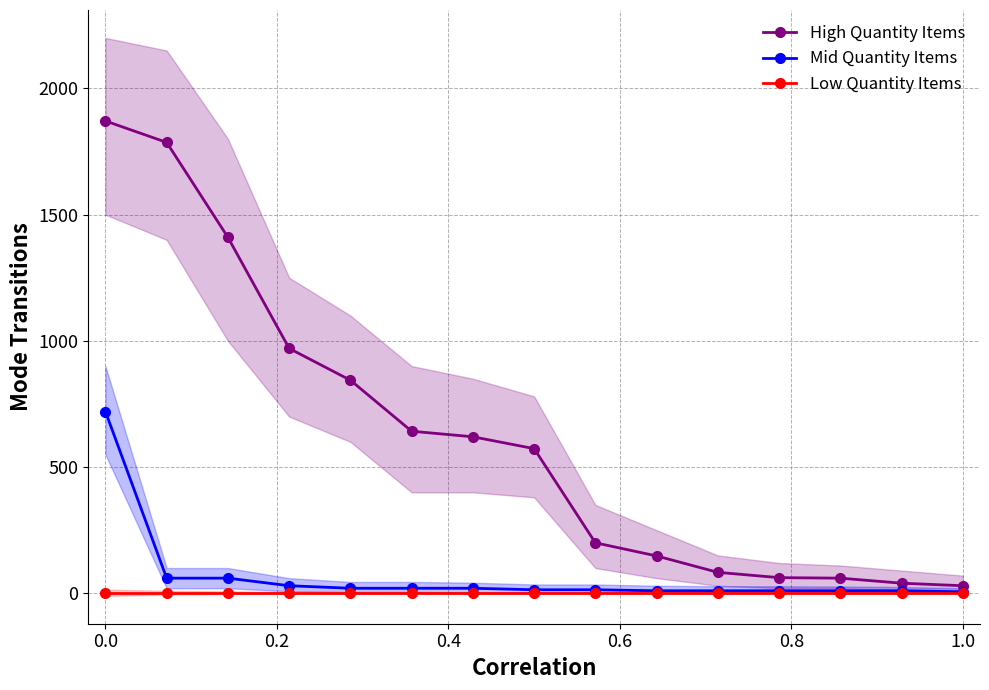

At which label does Mid Quantity Items reach its peak?

0.0